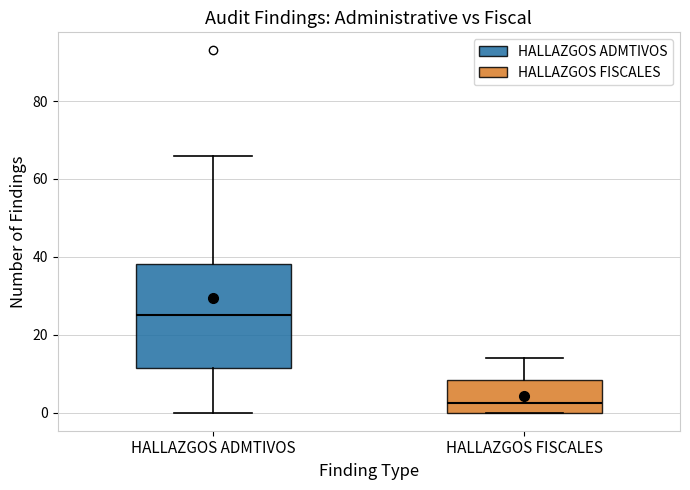

Where does the upper whisker of the box for HALLAZGOS FISCALES end on the y-axis? The values are not printed on the chart, so give them approximately, as read against the axis.

14